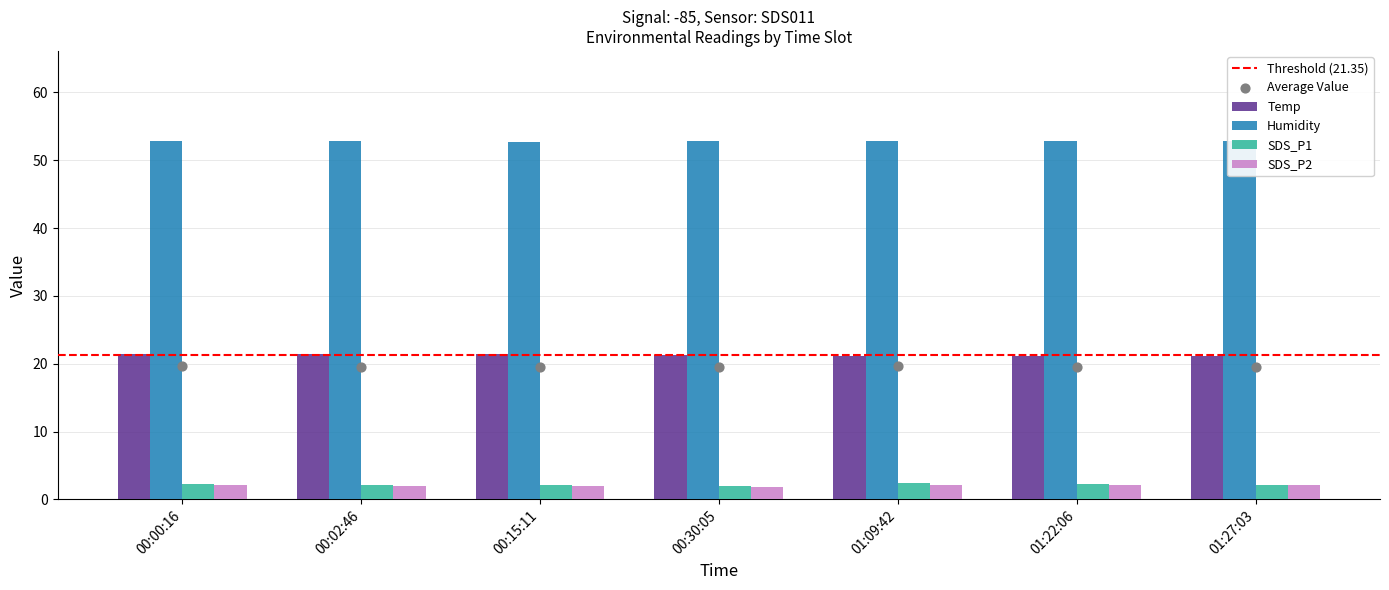

What are all the series names shown in the legend?

Temp, Humidity, SDS_P1, SDS_P2